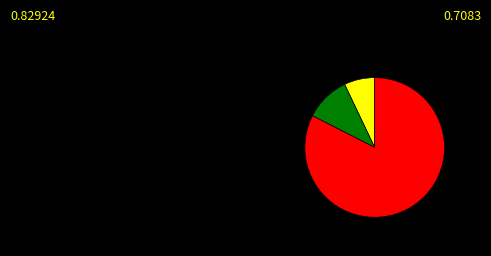

Is there a majority slice in this chart?

Yes